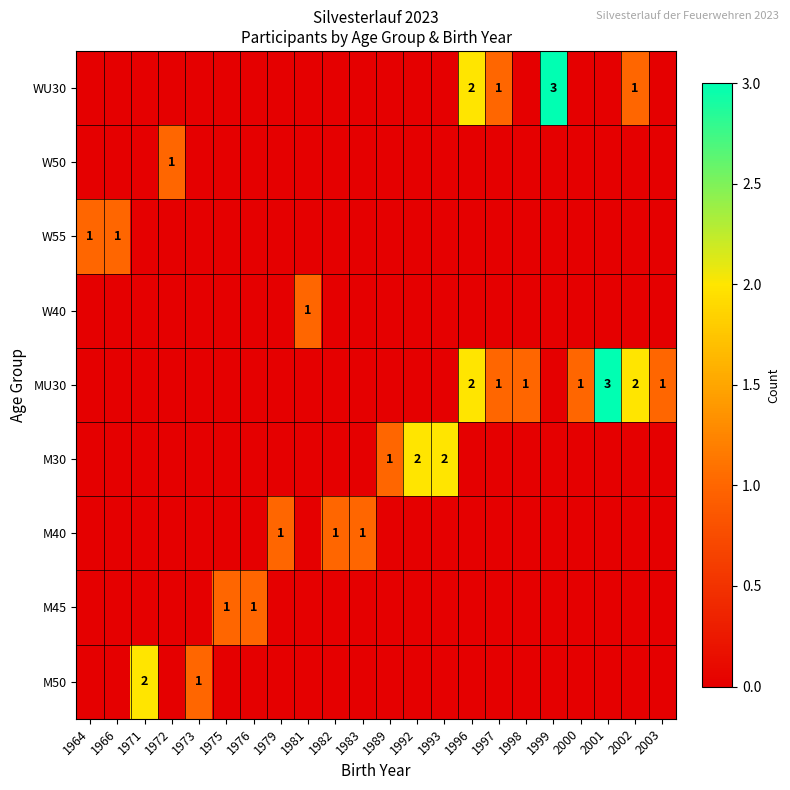

True or false: M30 has a value of 2 at 1992.

True